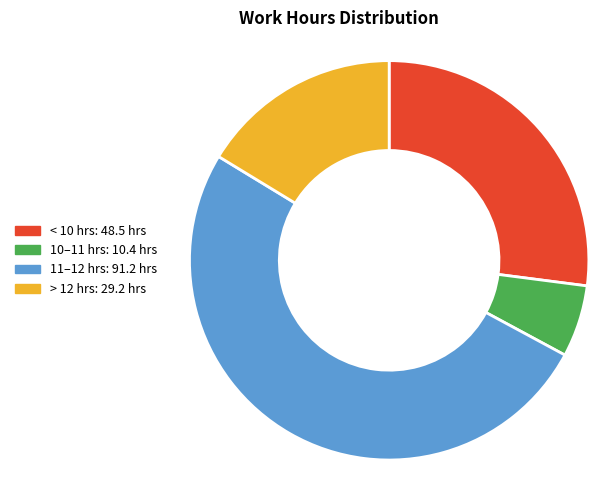

Does any single category account for the majority?

Yes